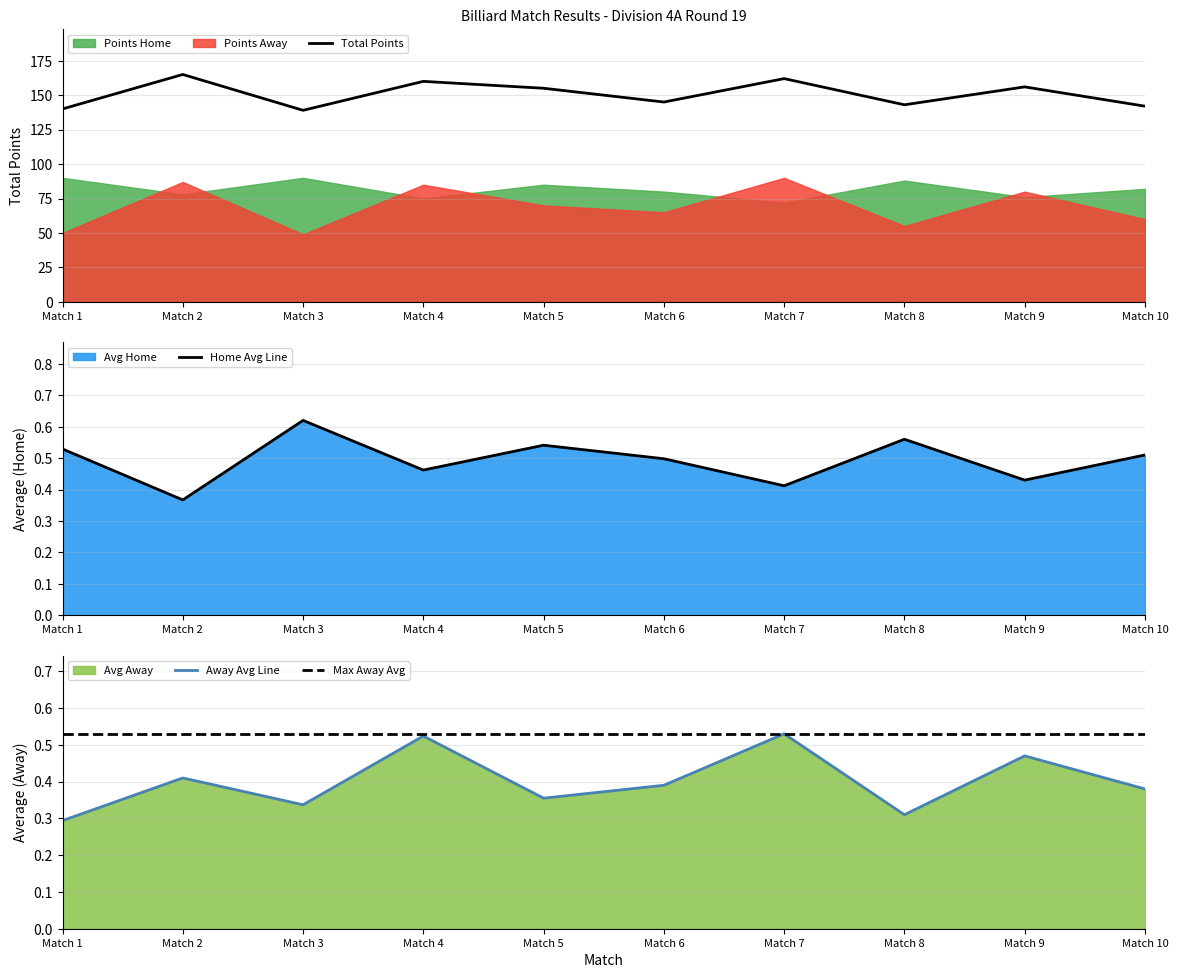

True or false: Away Avg Line has a value of 0.1 at Match 1.

False